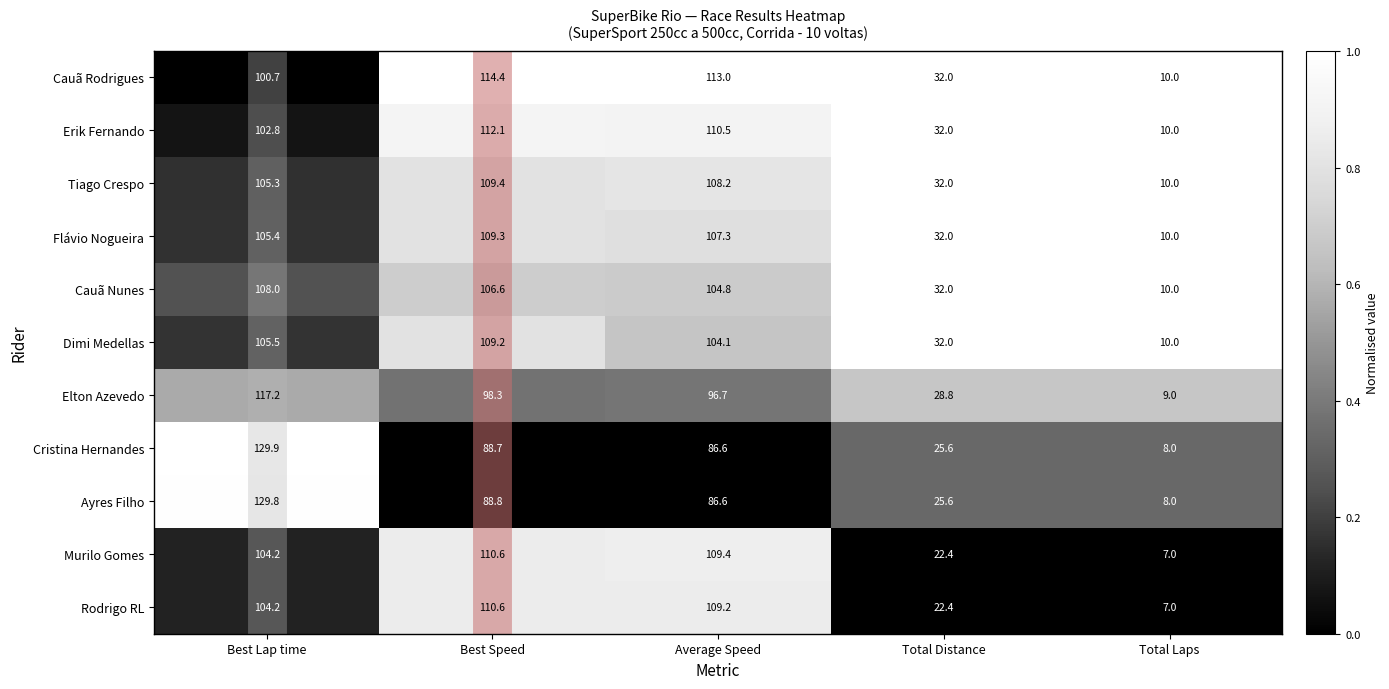

At how many categories does at least one series exceed 22?

4